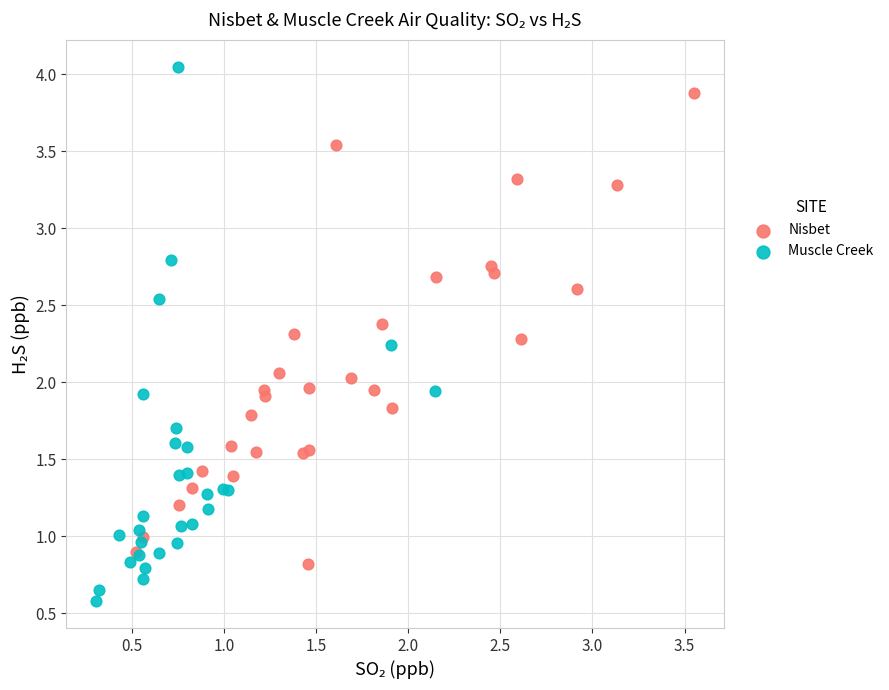

Which series has the widest spread of Y values?

Muscle Creek